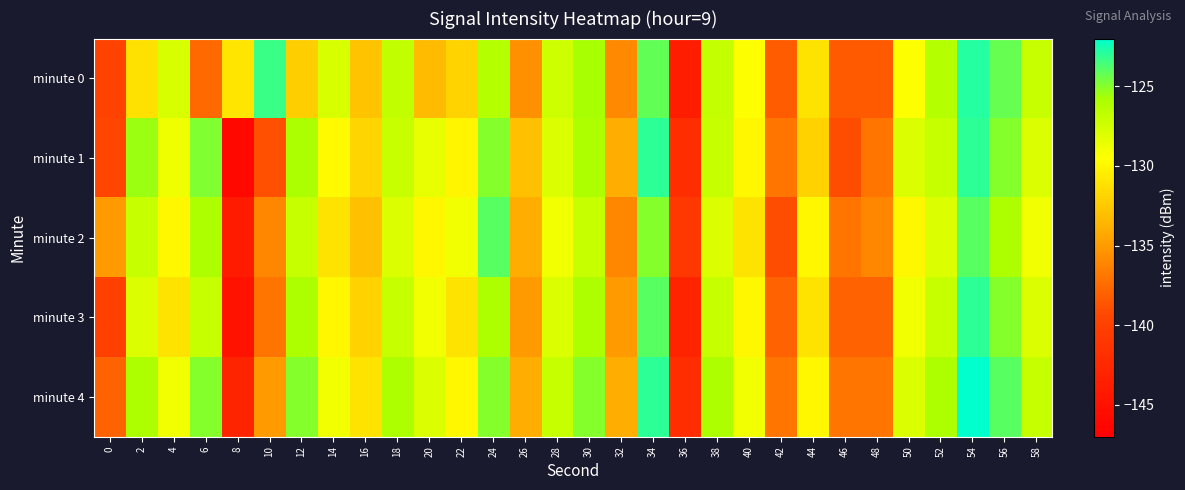

Count the number of data series in this chart.

5